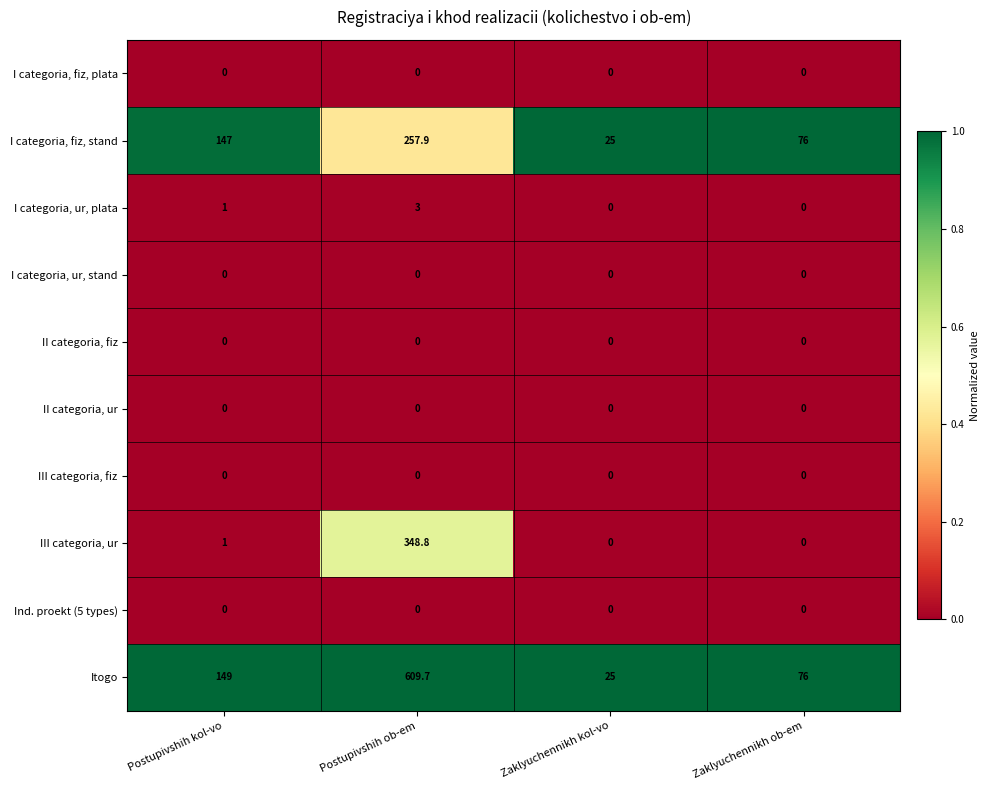

Which series changed the most between Postupivshih kol-vo and Zaklyuchennikh kol-vo?

Itogo